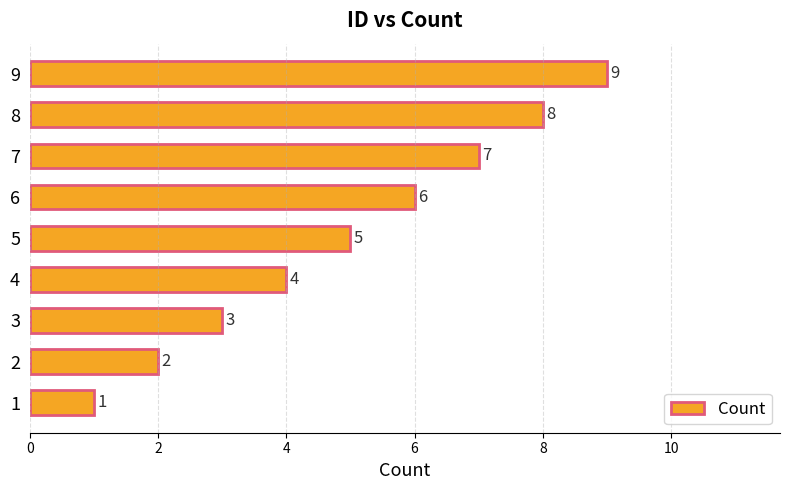

Rank the categories by value from highest to lowest.

9, 8, 7, 6, 5, 4, 3, 2, 1